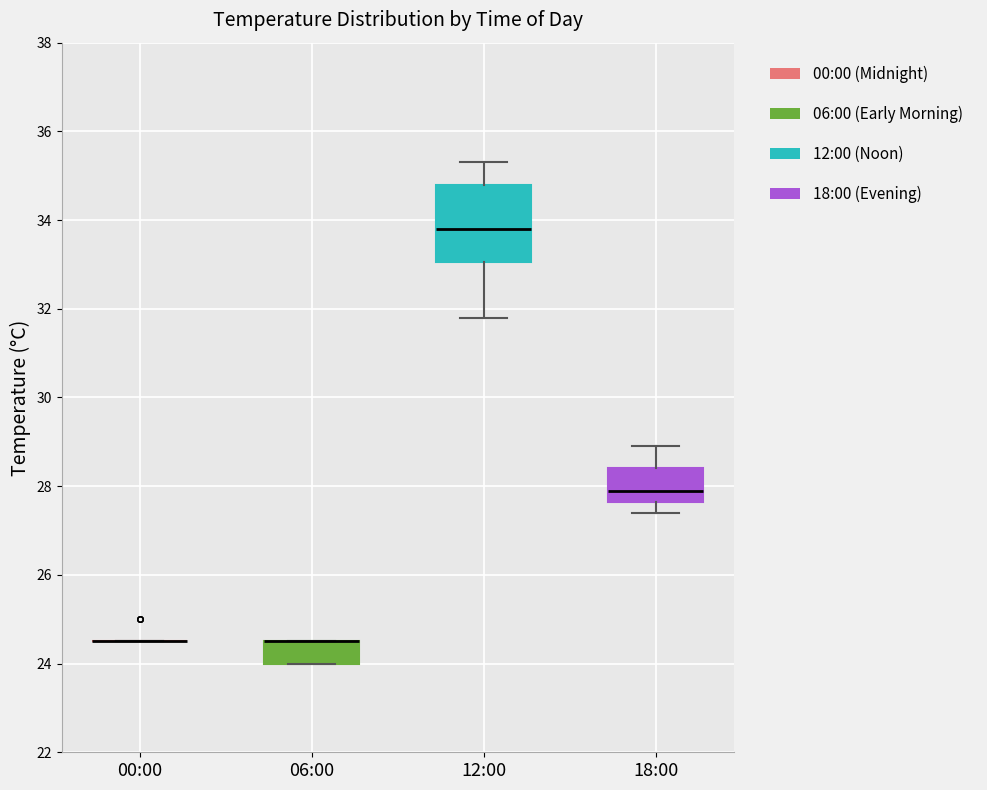

Where is the lower edge of the box for 12:00 on the y-axis? The values are not printed on the chart, so give them approximately, as read against the axis.

33.0